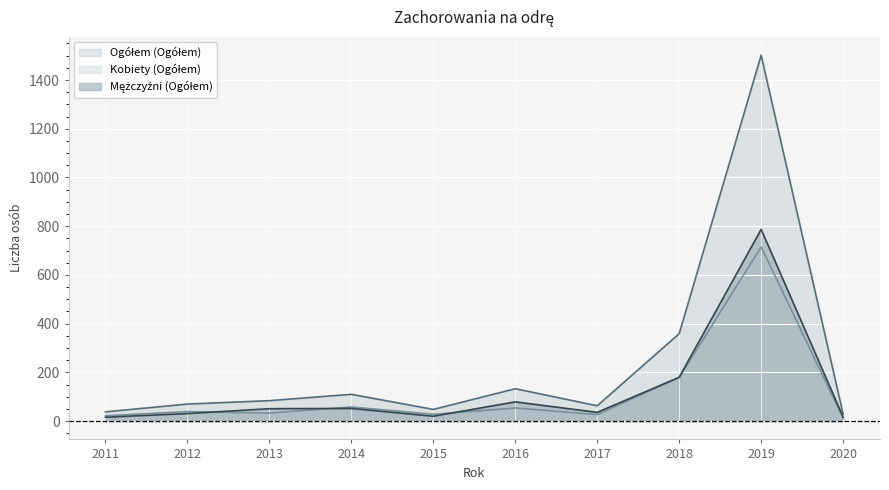

At which label does Ogółem (Ogółem) reach its peak?

2019